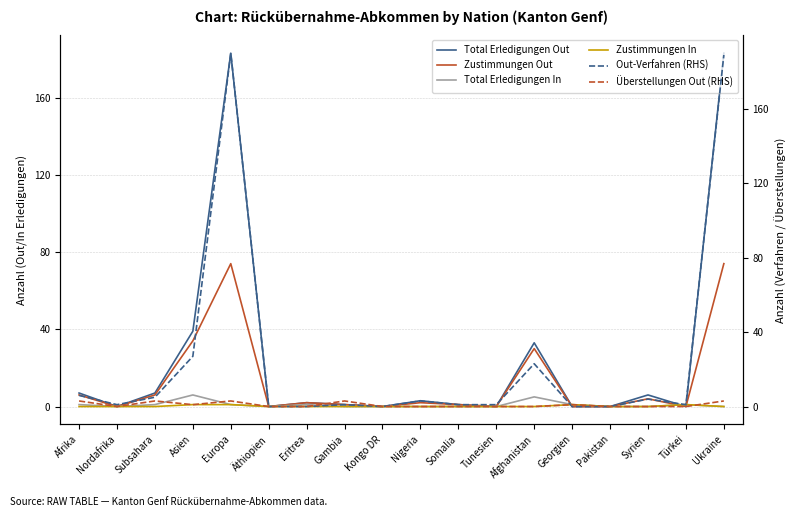

Is the value of Zustimmungen In at Nigeria greater than the value of Überstellungen Out (RHS) at Tunesien?

No